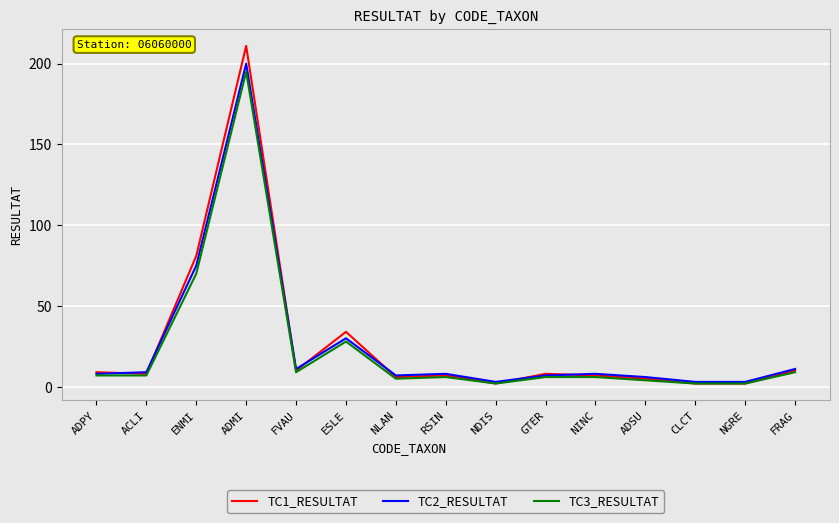

At how many categories does at least one series exceed 32?

3